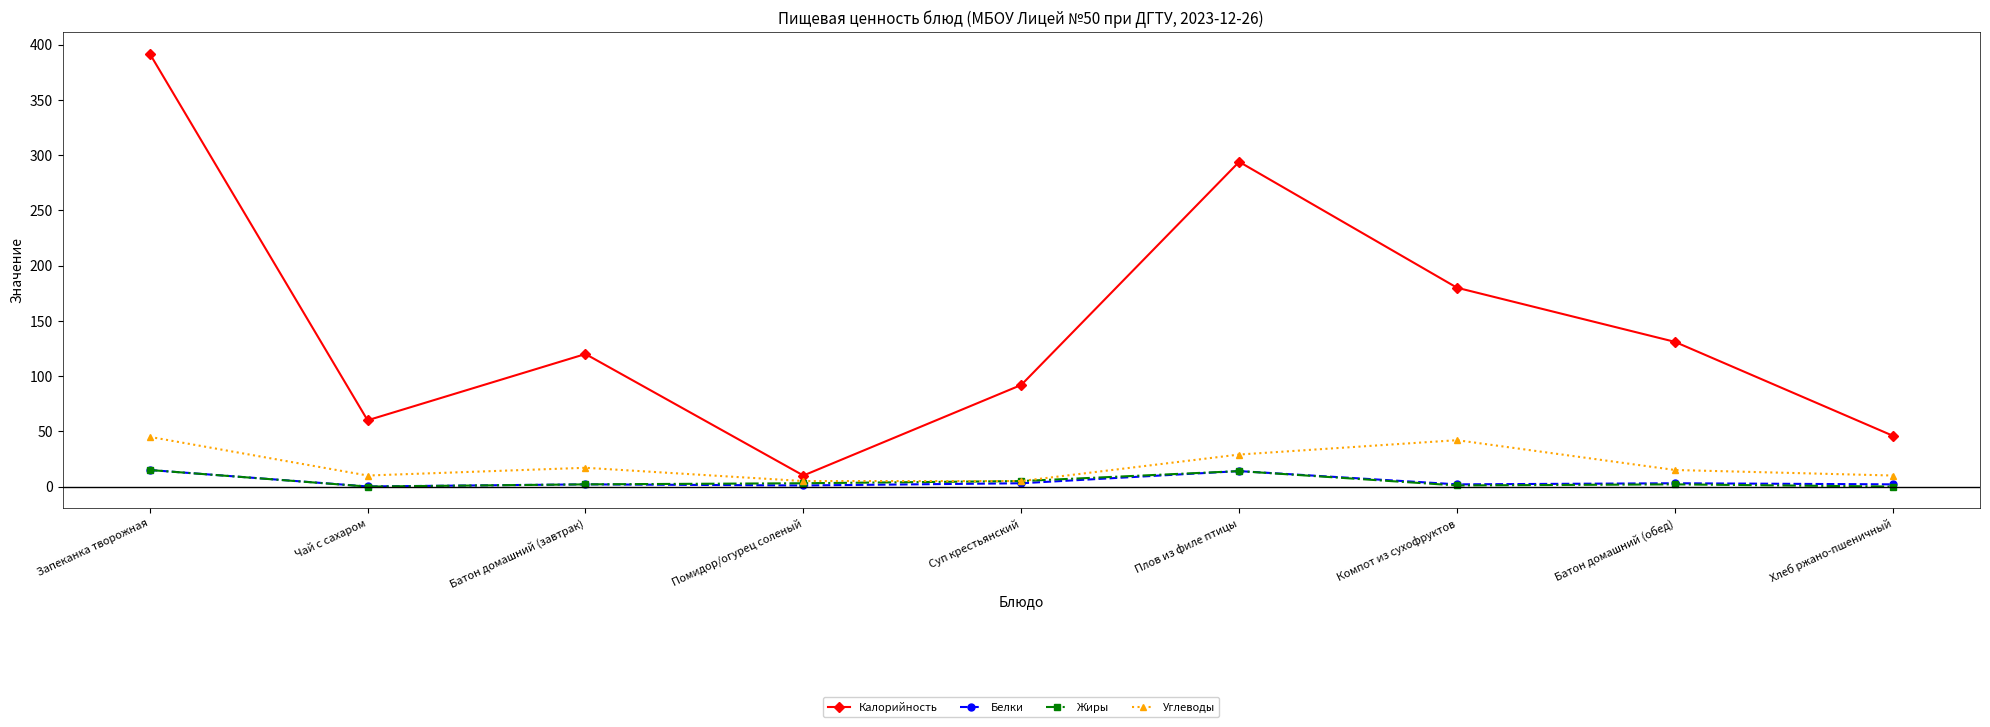

What value does the Углеводы series have at Батон домашний (завтрак)?

17.0